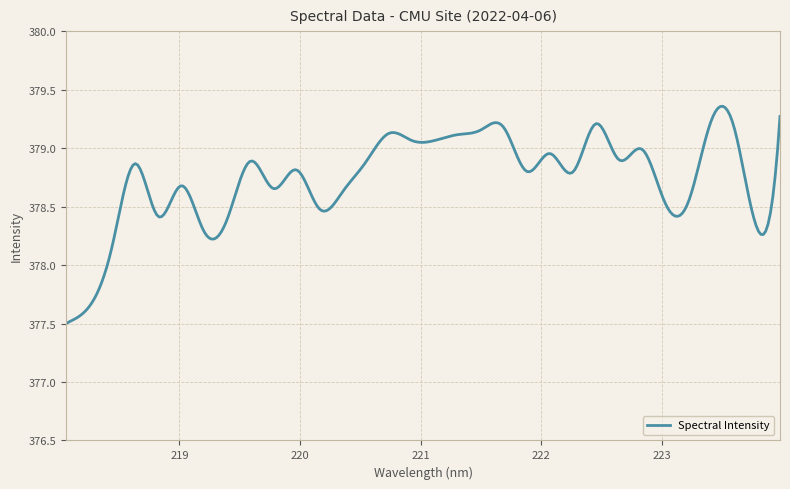

How many lines are shown in the chart?

1